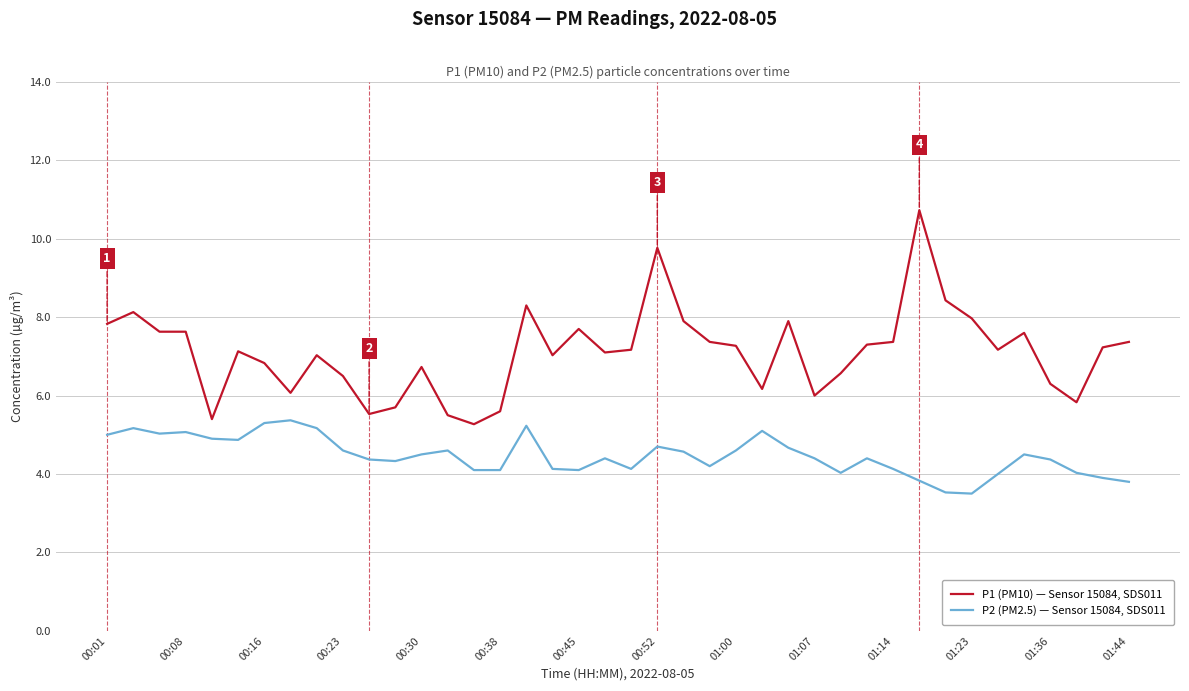

Rank the series by their average value, from highest to lowest.

P1 (PM10) — Sensor 15084, SDS011, P2 (PM2.5) — Sensor 15084, SDS011